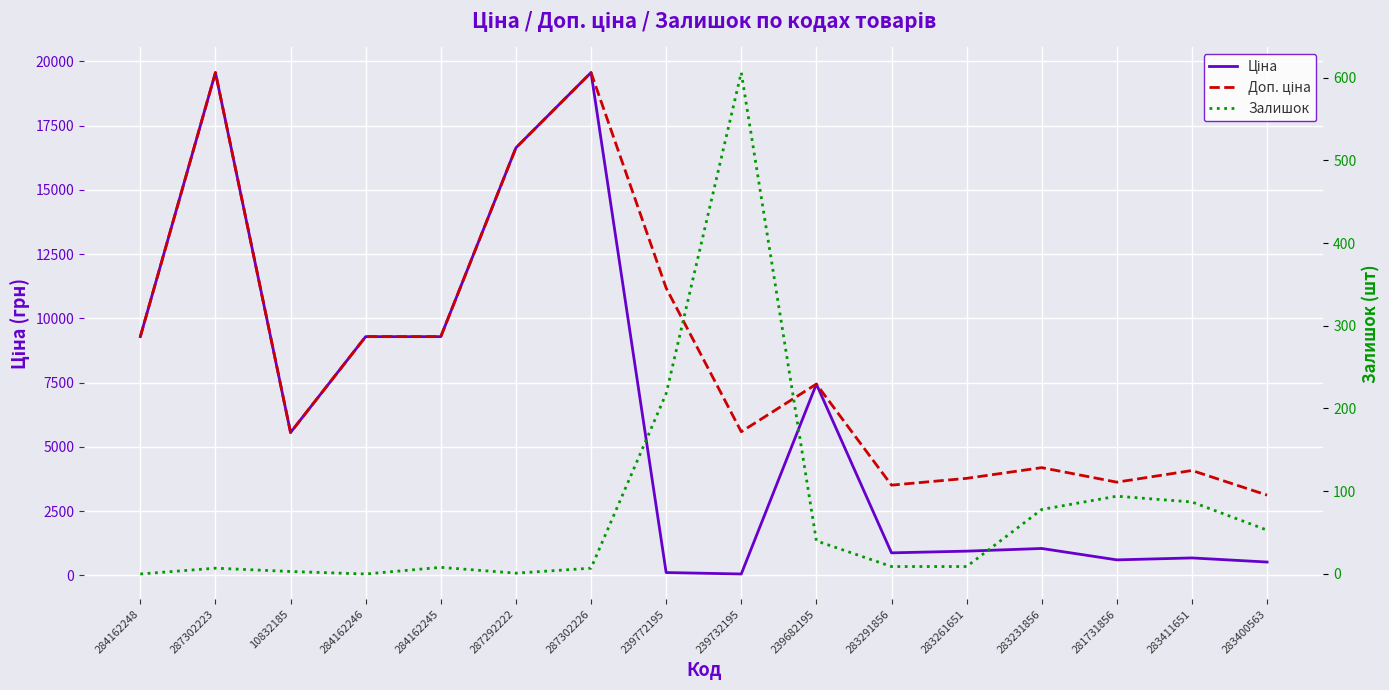

Which category has the lowest value across all series?

284162248